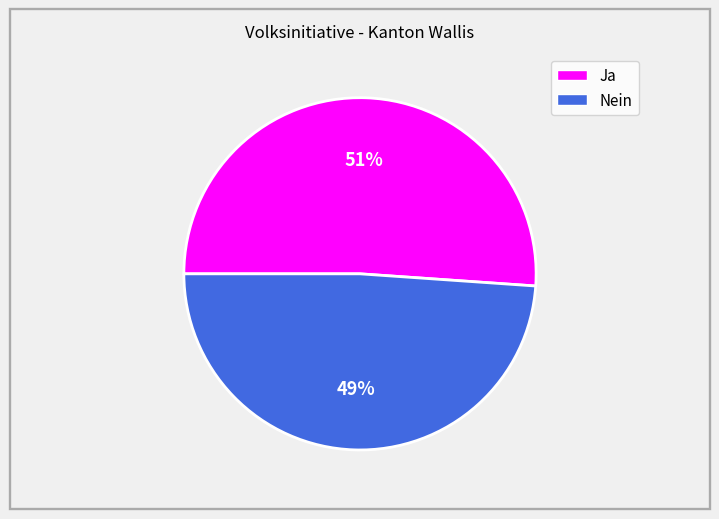

What percentage is the Nein slice, to the nearest percent?

49%